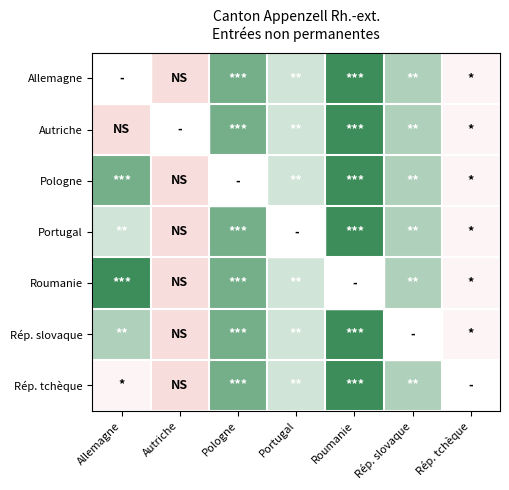

Reading left to right, list all the values displayed in this chart.

Allemagne: Allemagne=0	Autriche=9	Pologne=32	Portugal=24	Roumanie=37	Rép. slovaque=27	Rép. tchèque=17
Autriche: Allemagne=9	Autriche=0	Pologne=32	Portugal=24	Roumanie=37	Rép. slovaque=27	Rép. tchèque=17
Pologne: Allemagne=32	Autriche=9	Pologne=0	Portugal=24	Roumanie=37	Rép. slovaque=27	Rép. tchèque=17
Portugal: Allemagne=24	Autriche=9	Pologne=32	Portugal=0	Roumanie=37	Rép. slovaque=27	Rép. tchèque=17
Roumanie: Allemagne=37	Autriche=9	Pologne=32	Portugal=24	Roumanie=0	Rép. slovaque=27	Rép. tchèque=17
Rép. slovaque: Allemagne=27	Autriche=9	Pologne=32	Portugal=24	Roumanie=37	Rép. slovaque=0	Rép. tchèque=17
Rép. tchèque: Allemagne=17	Autriche=9	Pologne=32	Portugal=24	Roumanie=37	Rép. slovaque=27	Rép. tchèque=0